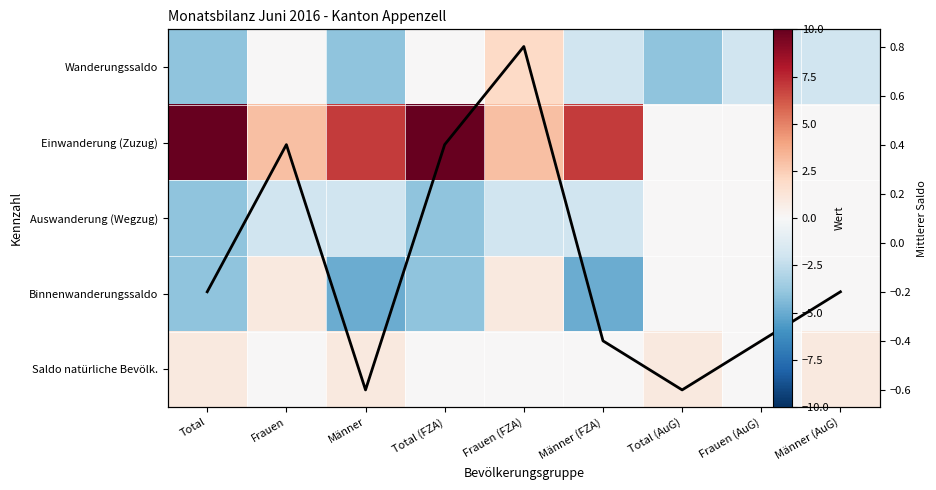

What is the difference between the highest and lowest values at Total?

14.0